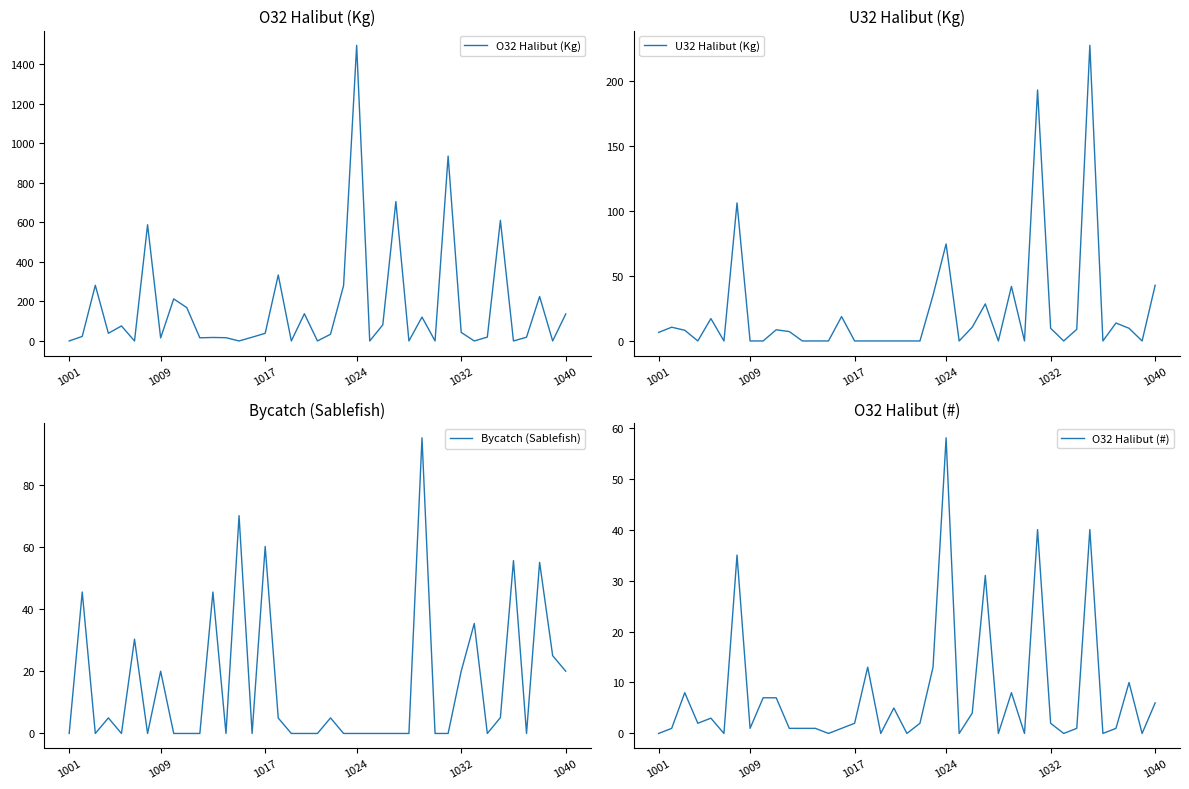

What is the highest value of the O32 Halibut (Kg) series?

1496.9